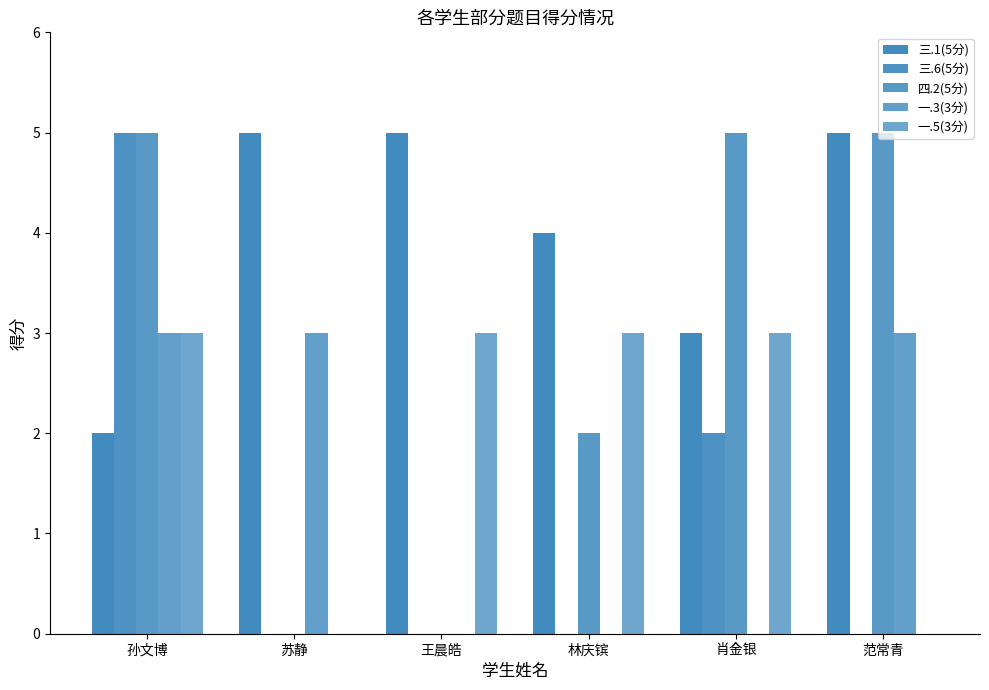

Between 孙文博 and 林庆镔, which series saw the biggest shift?

三.6(5分)